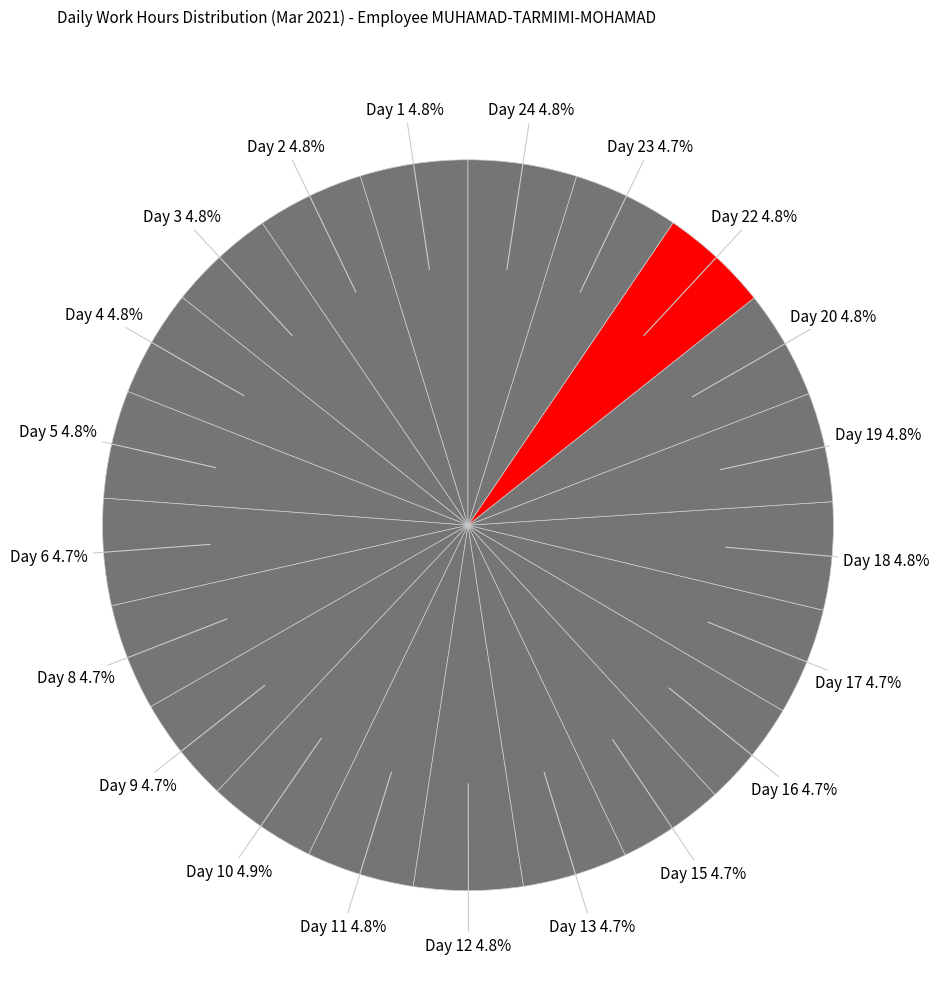

Combined, do Day 13 and Day 12 account for over 50%?

No